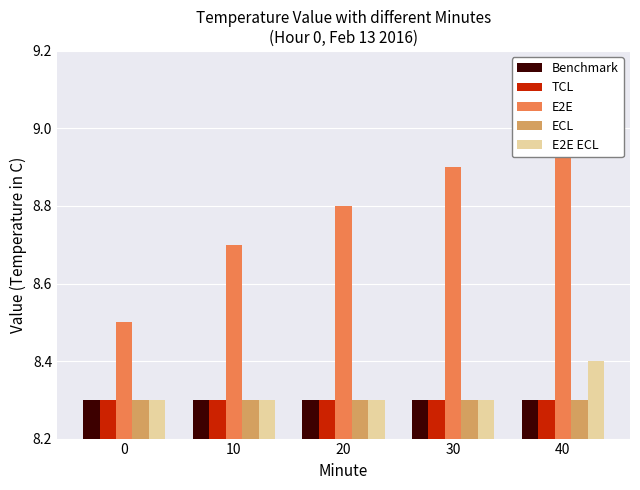

Reading right to left, transcribe all the data shown in this chart.

Benchmark: 8.3	8.3	8.3	8.3	8.3
TCL: 8.3	8.3	8.3	8.3	8.3
E2E: 9.0	8.9	8.8	8.7	8.5
ECL: 8.3	8.3	8.3	8.3	8.3
E2E ECL: 8.4	8.3	8.3	8.3	8.3